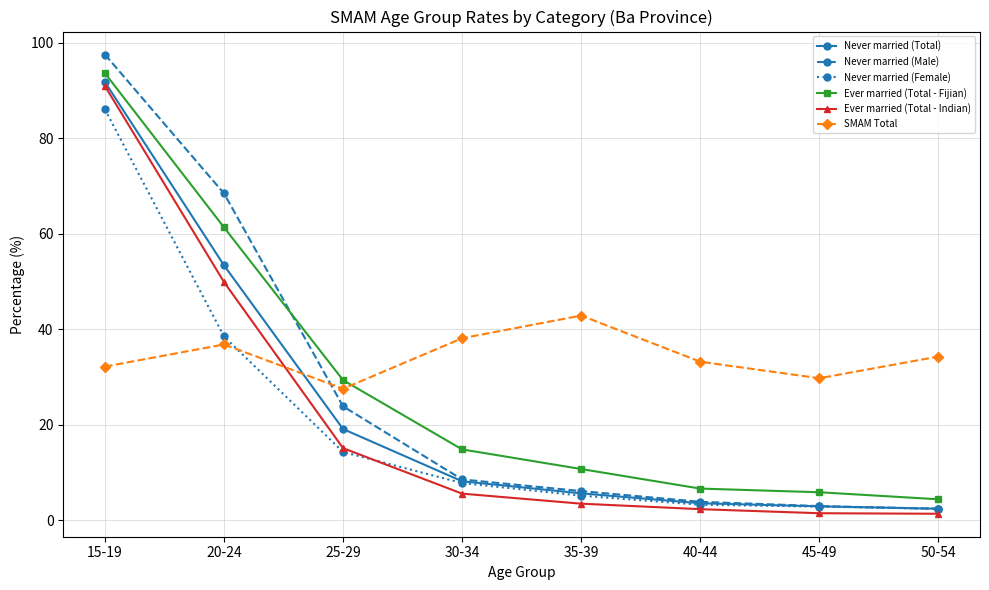

What is the spread (max minus min) of values at 30-34?

32.5